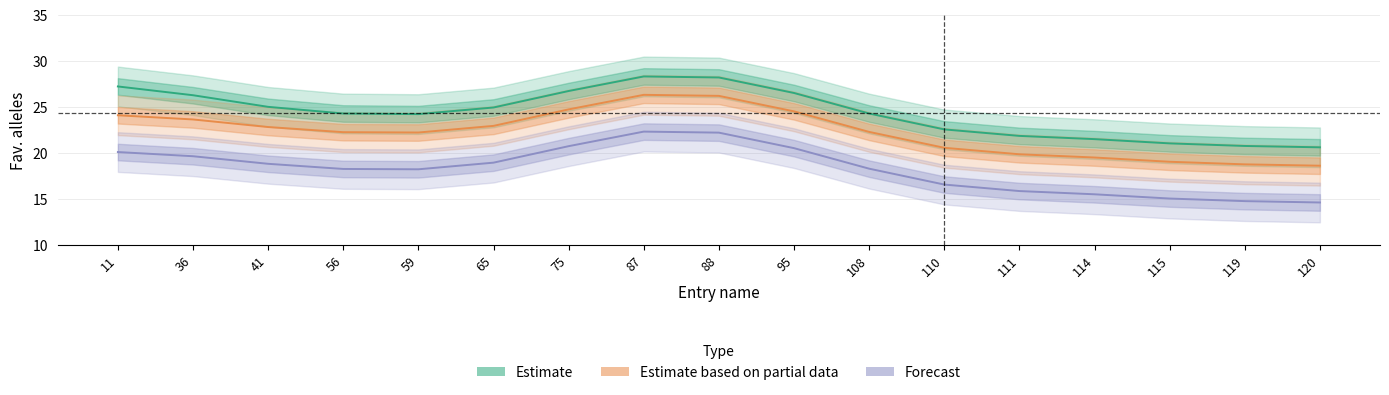

Which series has the widest spread of values?

Estimate based on partial data